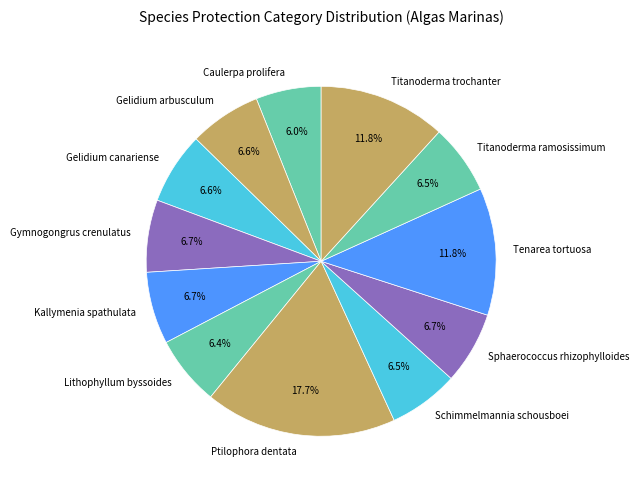

Does any single category account for the majority?

No